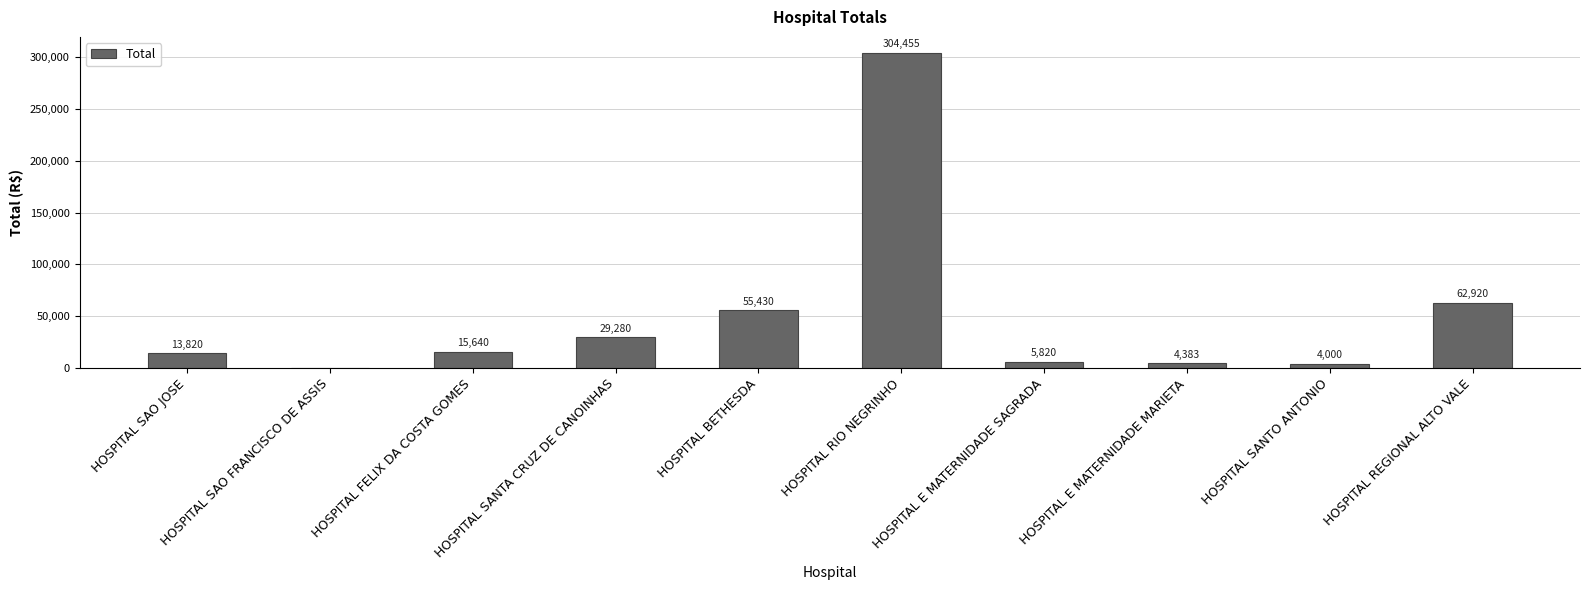

The value at HOSPITAL SAO FRANCISCO DE ASSIS is 133798.5. True or false?

False